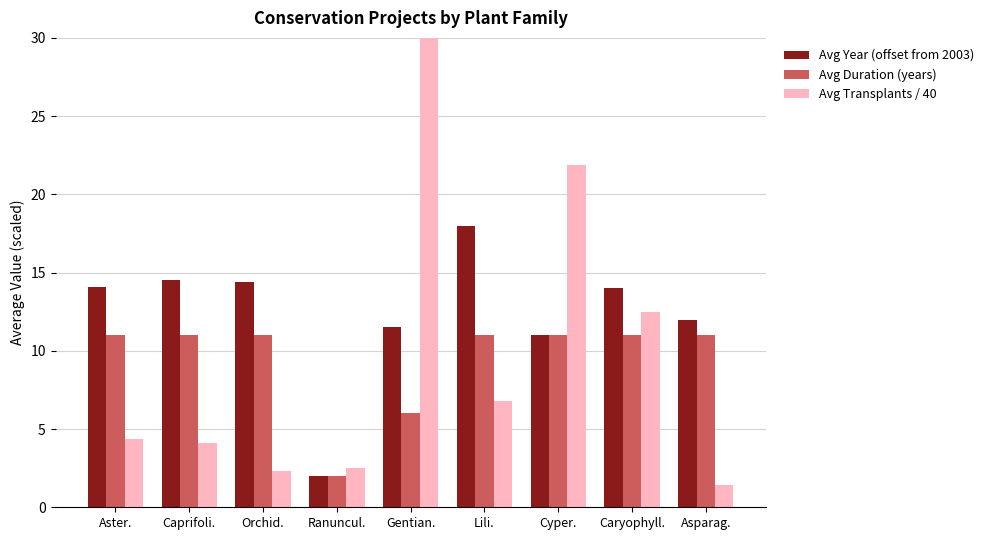

Reading left to right, what are all the values shown in this chart?

Avg Year (offset from 2003): 14.1	14.5	14.4	2.0	11.5	18.0	11.0	14.0	12.0
Avg Duration (years): 11.0	11.0	11.0	2.0	6.0	11.0	11.0	11.0	11.0
Avg Transplants / 40: 4.3	4.1	2.3	2.5	62.9	6.8	21.9	12.5	1.4